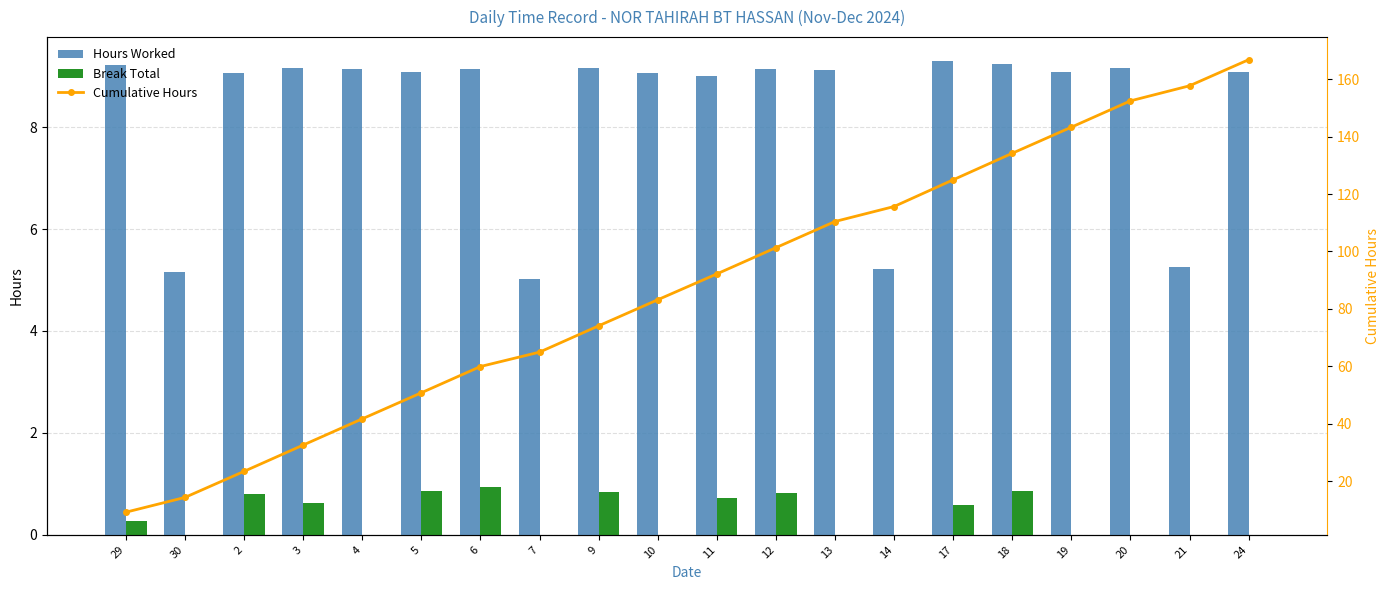

Rank the categories by Hours Worked value from lowest to highest.

7, 30, 14, 21, 11, 2, 10, 5, 24, 19, 13, 4, 6, 12, 3, 9, 20, 29, 18, 17